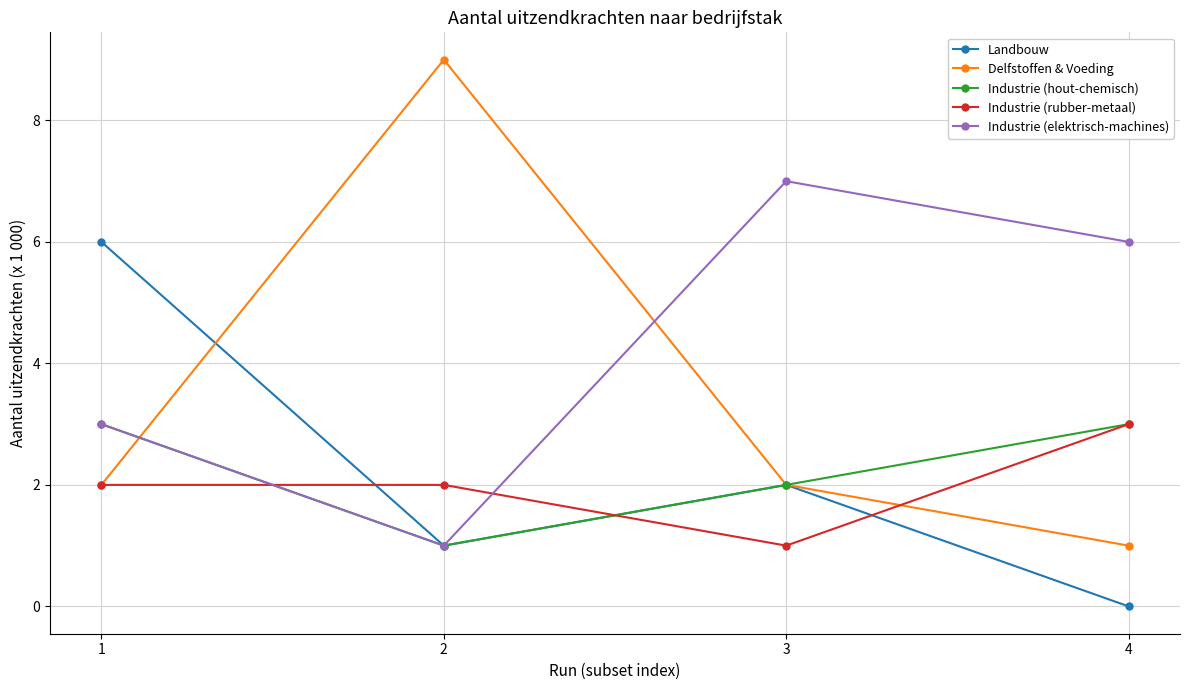

What is the difference between the Delfstoffen & Voeding values at 4 and 1?

1